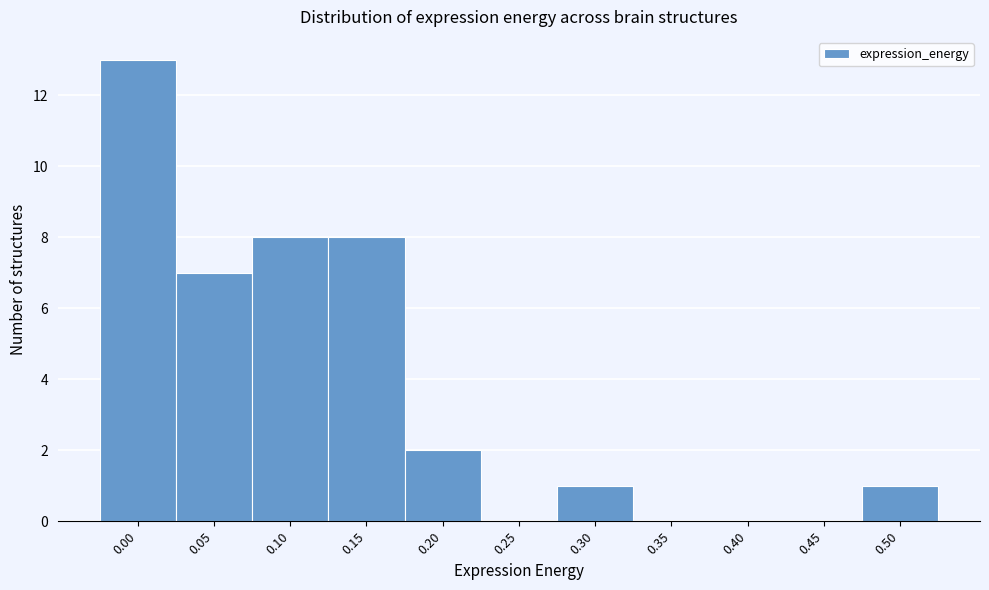

Reading right to left, what are all the values shown in this chart?

0.50=1	0.45=0	0.40=0	0.35=0	0.30=1	0.25=0	0.20=2	0.15=8	0.10=8	0.05=7	0.00=13